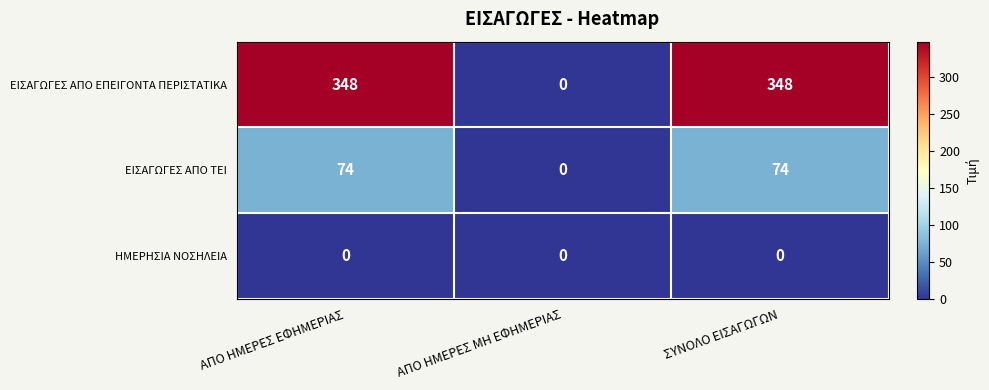

Which series has the largest range (max minus min)?

ΕΙΣΑΓΩΓΕΣ ΑΠΟ ΕΠΕΙΓΟΝΤΑ ΠΕΡΙΣΤΑΤΙΚΑ